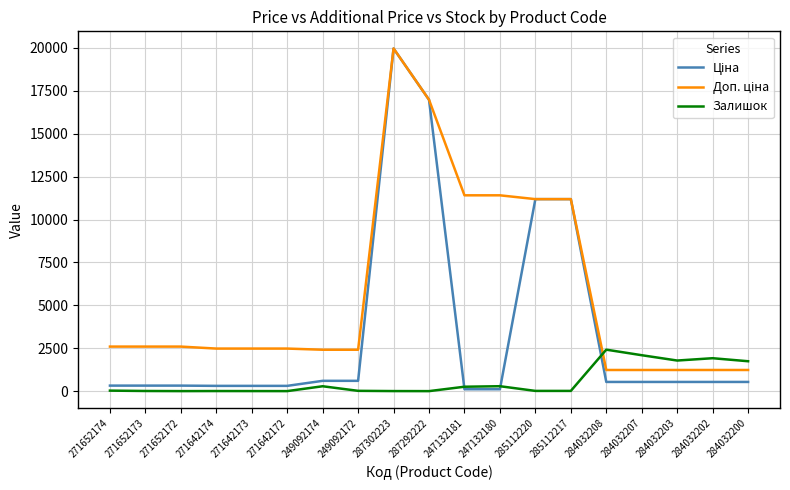

True or false: Залишок has a value of 7.0 at 287302223.

True